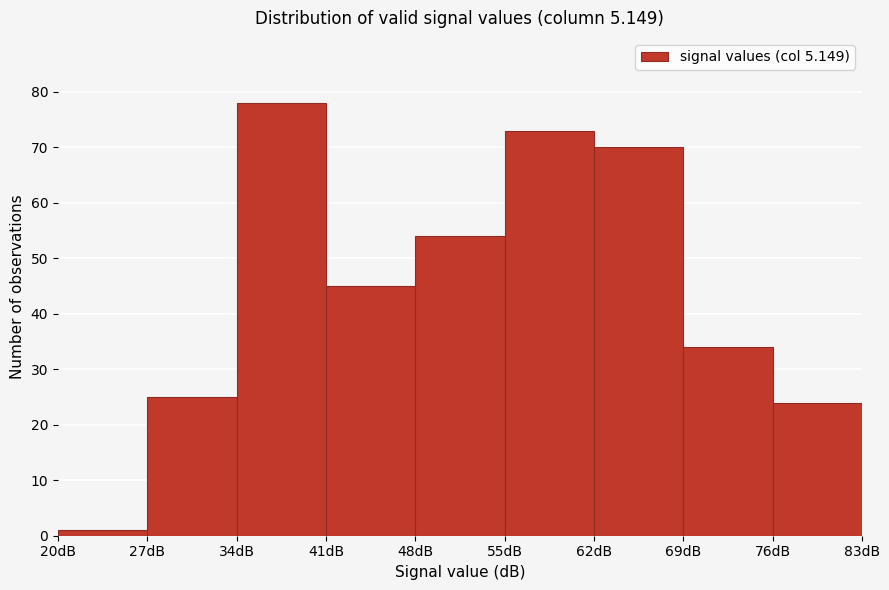

How tall is the bar that spans 48 to 55 on the x-axis? The values are not printed on the chart, so give them approximately, as read against the axis.

54